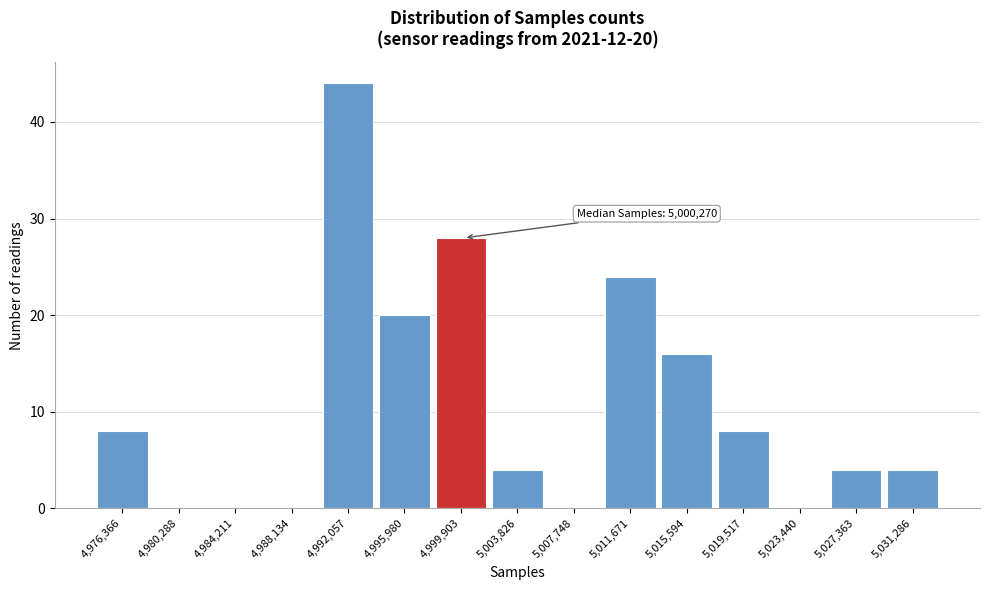

Reading left to right, transcribe all the data shown in this chart.

4,976,366=8	4,980,288=0	4,984,211=0	4,988,134=0	4,992,057=44	4,995,980=20	4,999,903=28	5,003,826=4	5,007,748=0	5,011,671=24	5,015,594=16	5,019,517=8	5,023,440=0	5,027,363=4	5,031,286=4